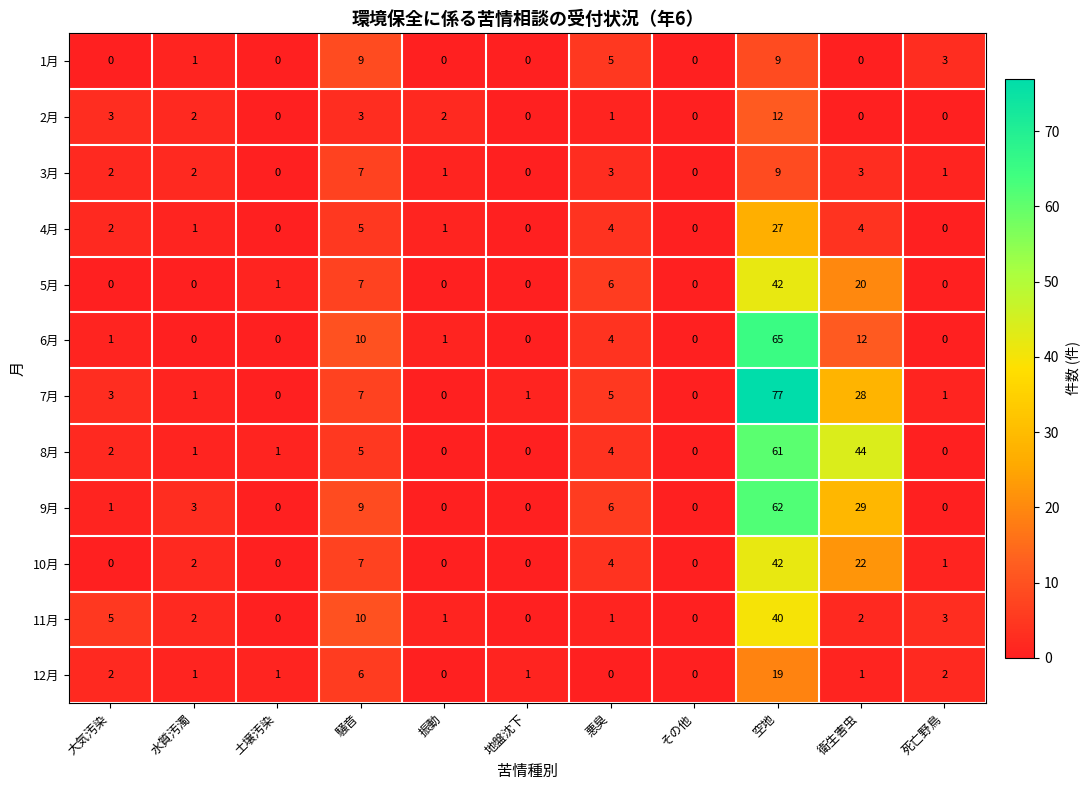

What is the difference between the highest and lowest values at 空地?

68